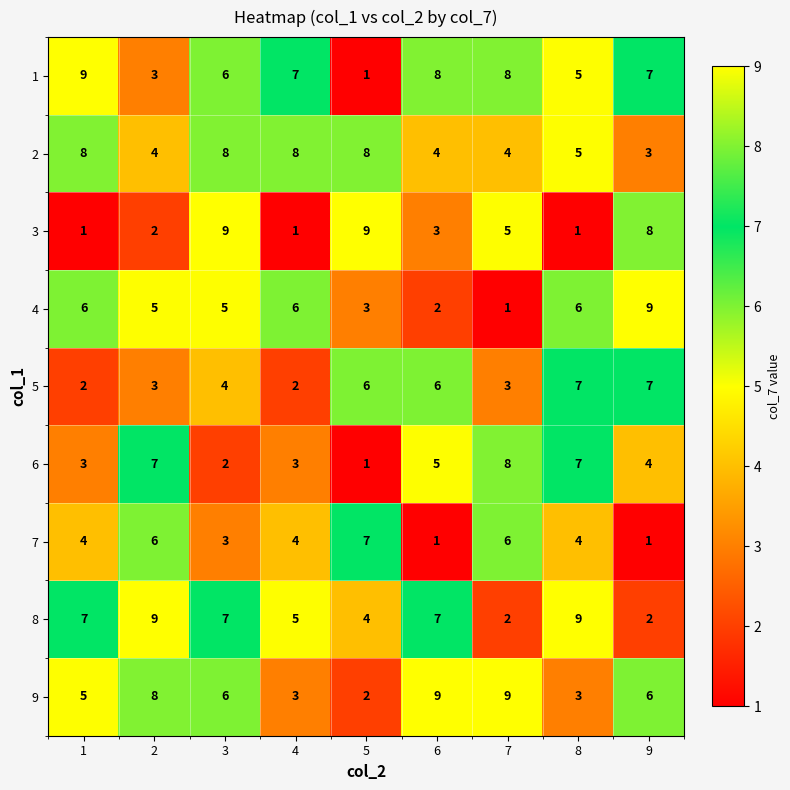

Count the 1 values in the range 5 to 8.

6